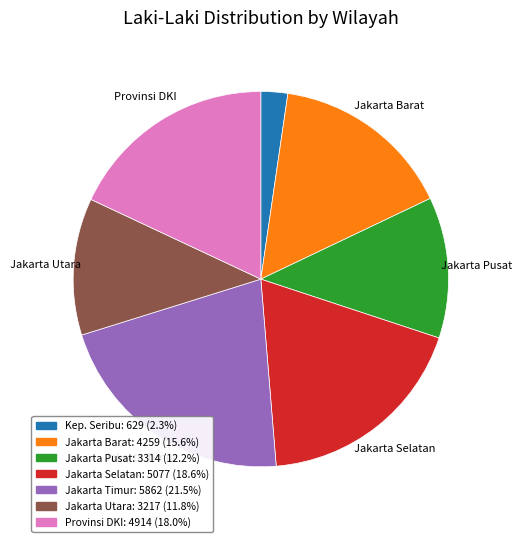

Is there any slice that represents more than half of the pie?

No